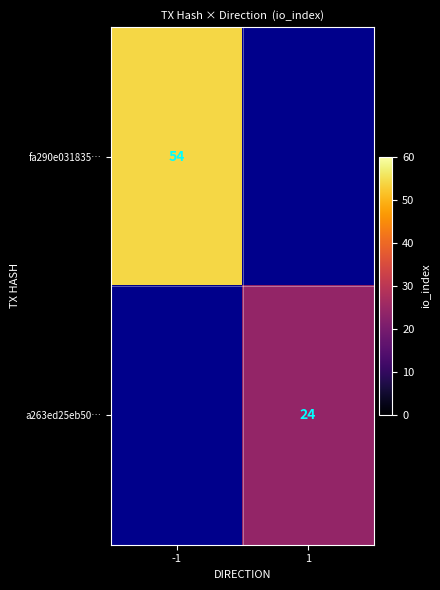

The value of a263ed25eb50… at 1 is 15. True or false?

False